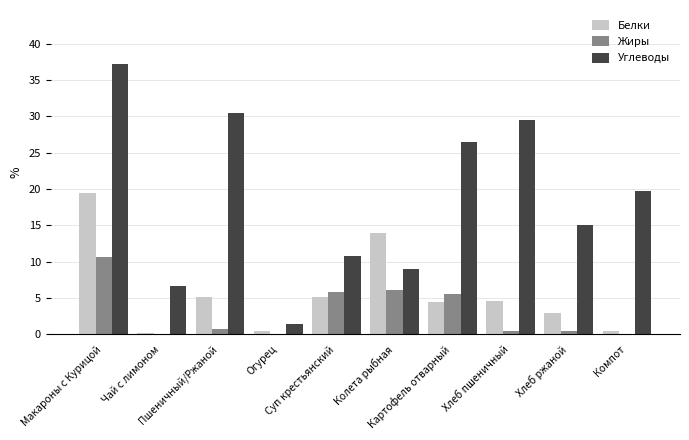

True or false: Белки has a value of 4.6 at Хлеб пшеничный.

True